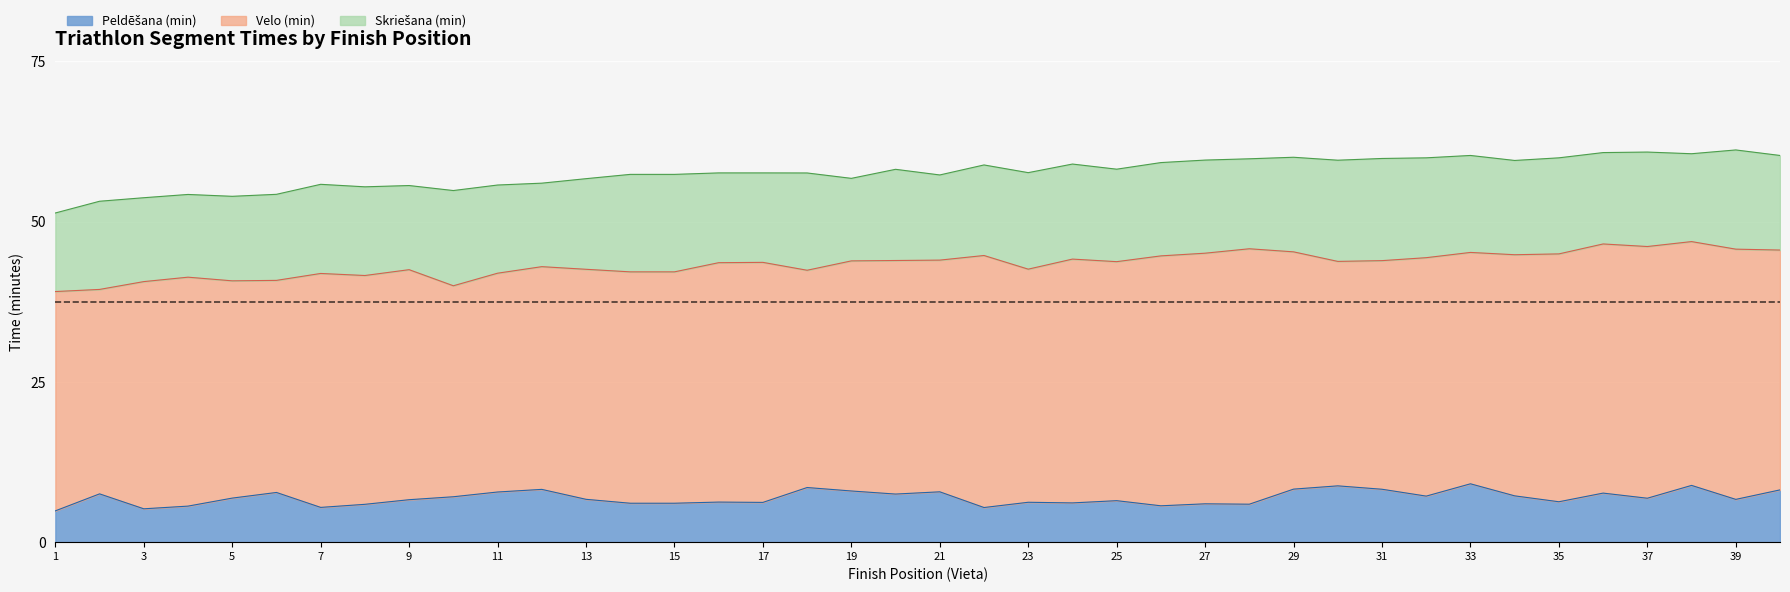

What is the sum of the Velo (min) values at 2 and 19?

67.8